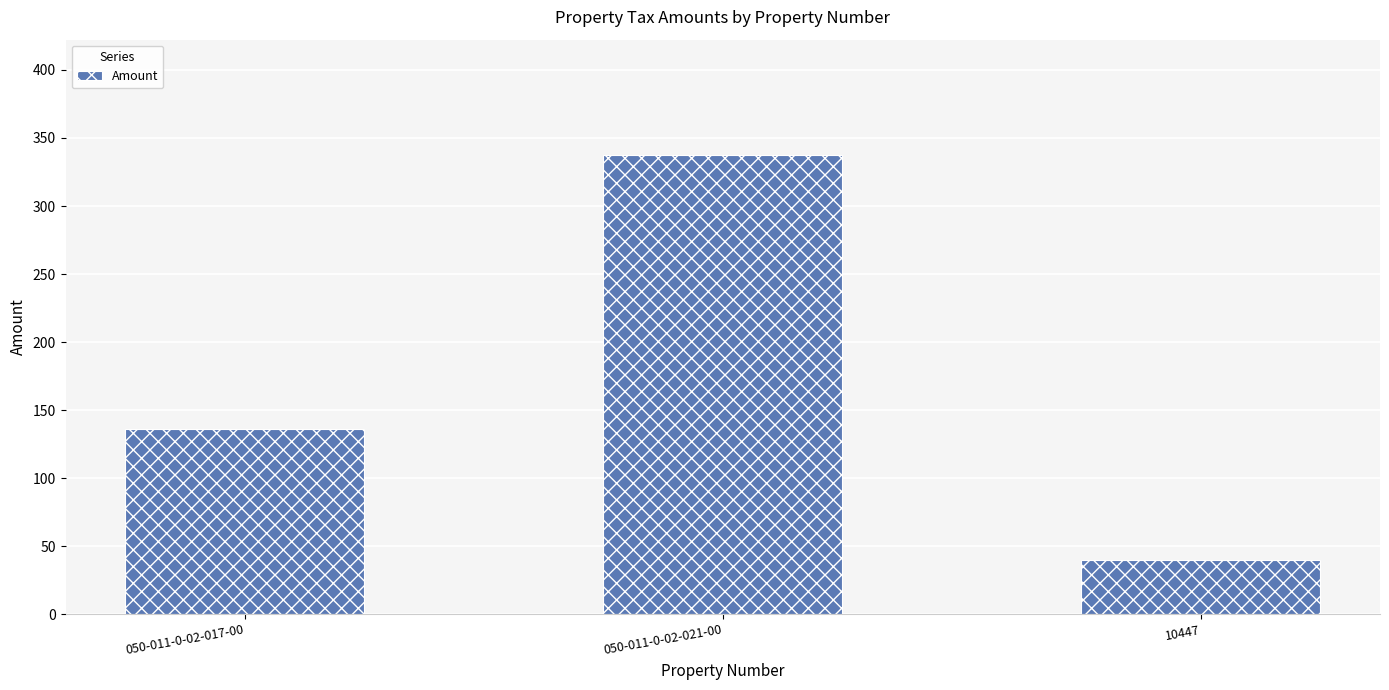

Reading left to right, what are all the values shown in this chart?

050-011-0-02-017-00=135.8	050-011-0-02-021-00=337.8	10447=39.4